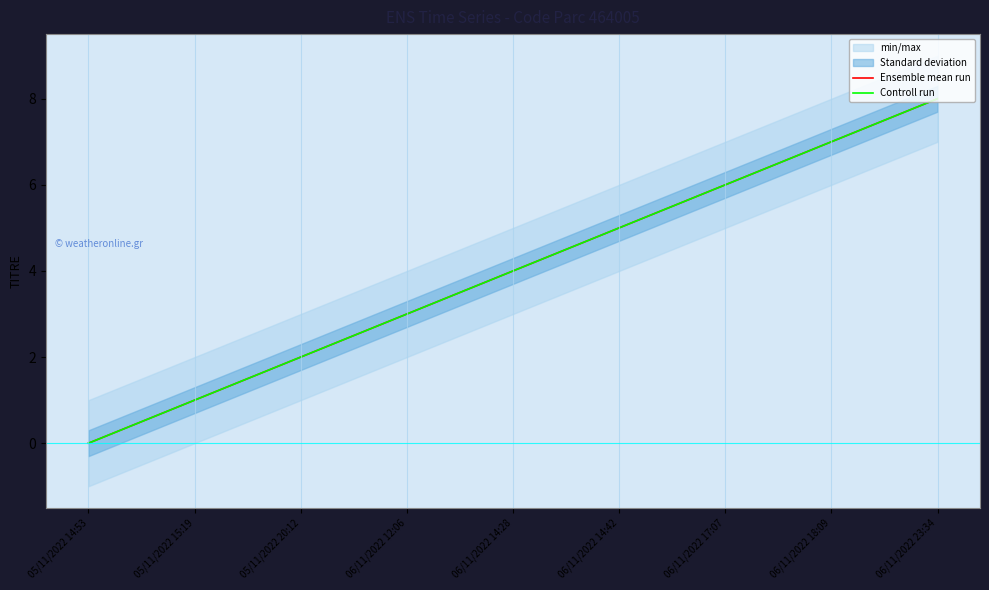

What is the maximum value for Ensemble mean run?

8